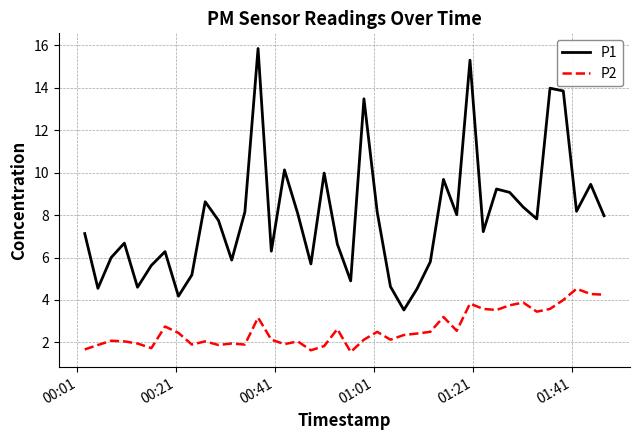

True or false: P2 and P1 intersect in this chart.

False